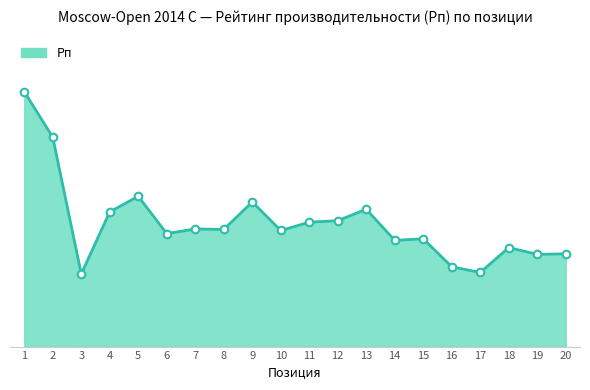

What is the ratio of the value at 18 to the value at 12?

1.0